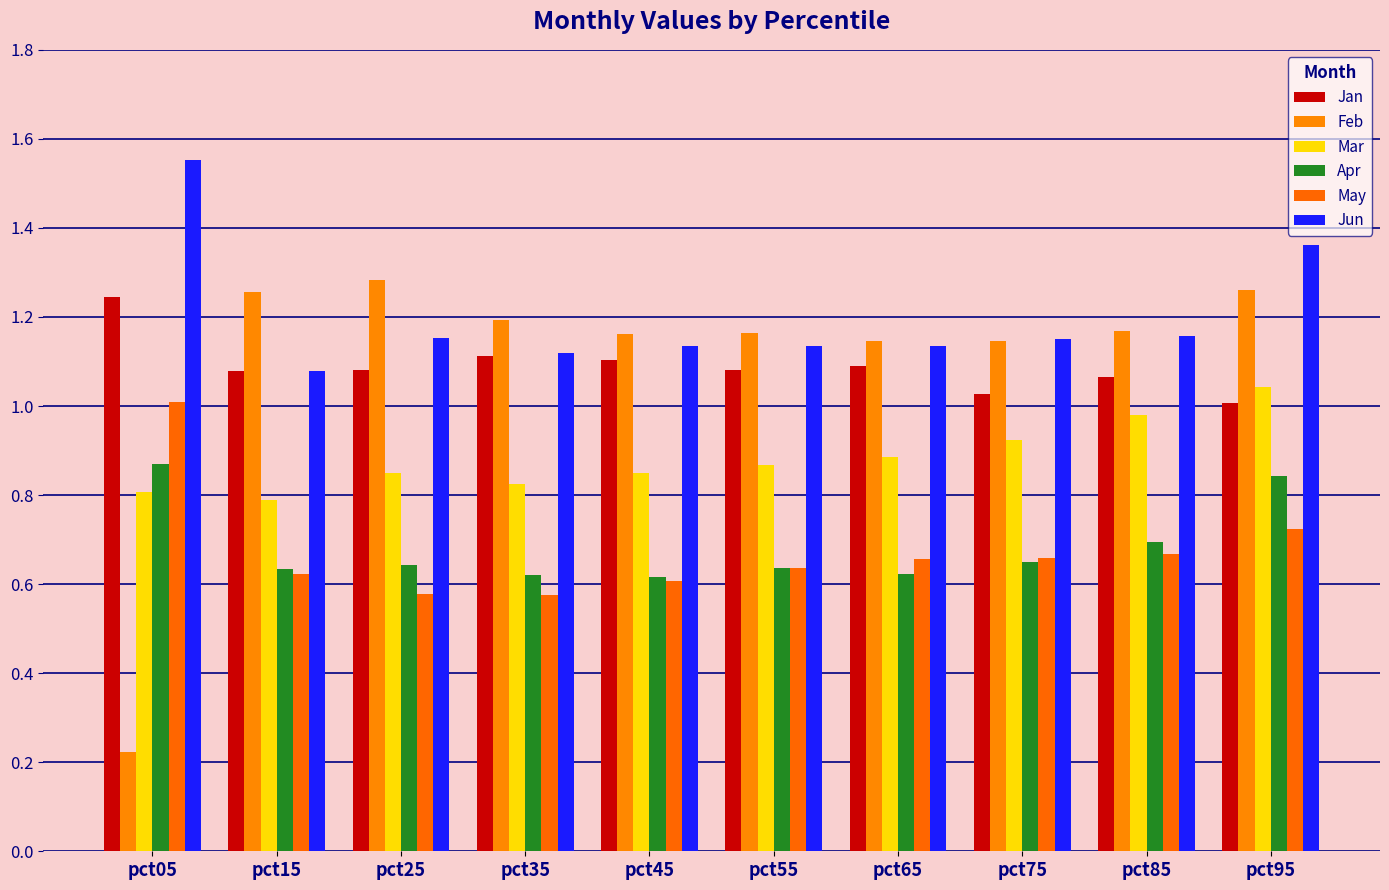

At pct25, list the series in order from largest to smallest.

Feb, Jun, Jan, Mar, Apr, May